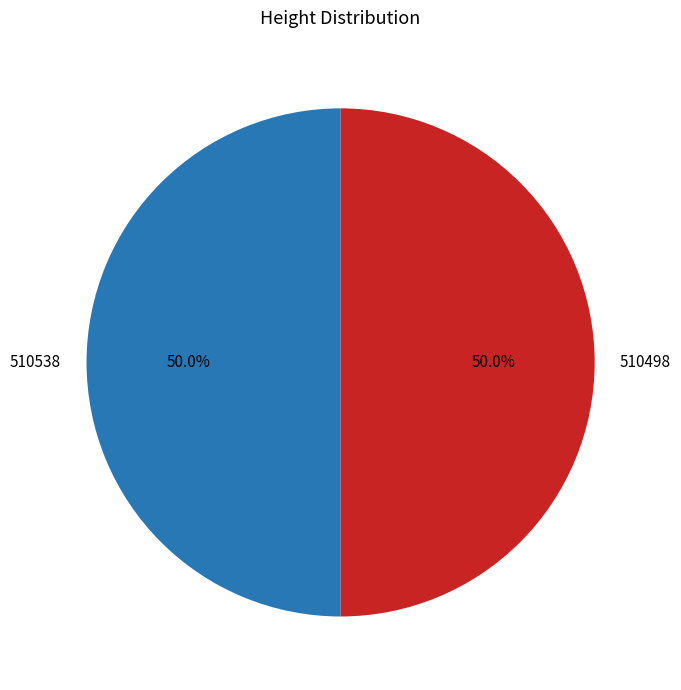

What percentage is NOT represented by 510498?

50.0%